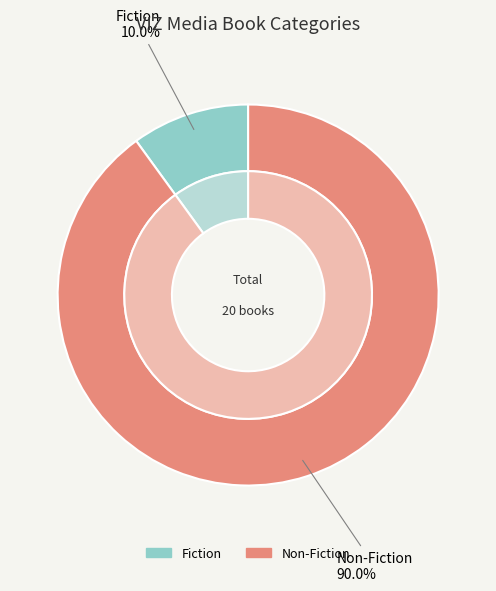

What is the ratio of the value at Non-Fiction to the value at Fiction?

9.0